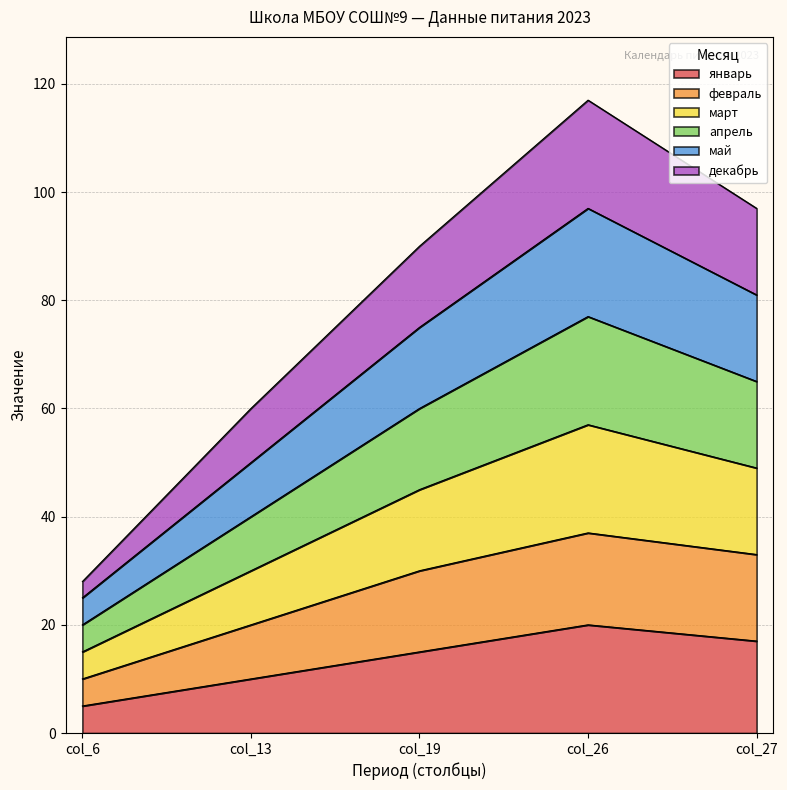

At how many categories does at least one series exceed 65?

3